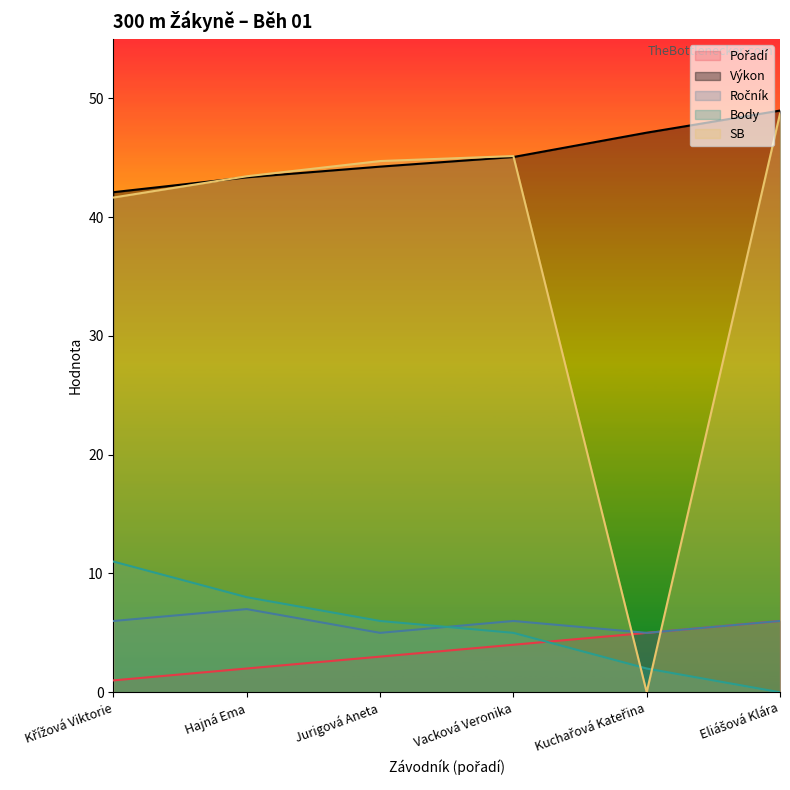

What is the maximum value for SB?

48.7